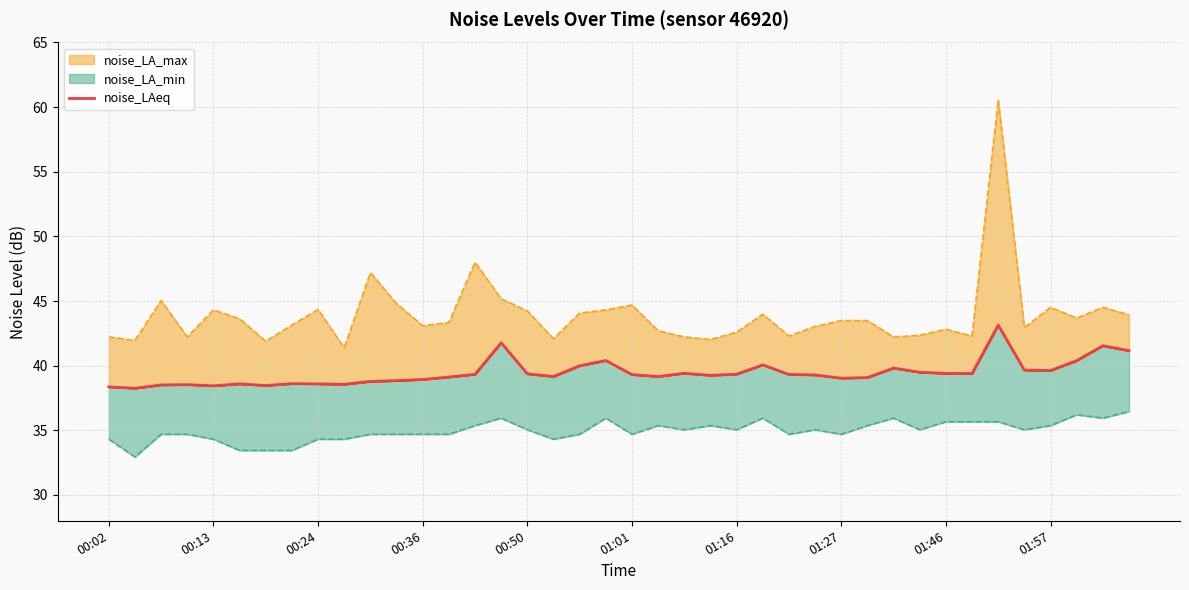

Reading right to left, transcribe all the data shown in this chart.

41.2	41.5	40.4	39.6	39.7	43.1	39.4	39.4	39.5	39.8	39.1	39.0	39.3	39.3	40.1	39.3	39.2	39.4	39.2	39.3	40.4	40.0	39.2	39.4	41.8	39.3	39.1	38.9	38.8	38.8	38.6	38.6	38.6	38.5	38.6	38.4	38.5	38.5	38.2	38.4